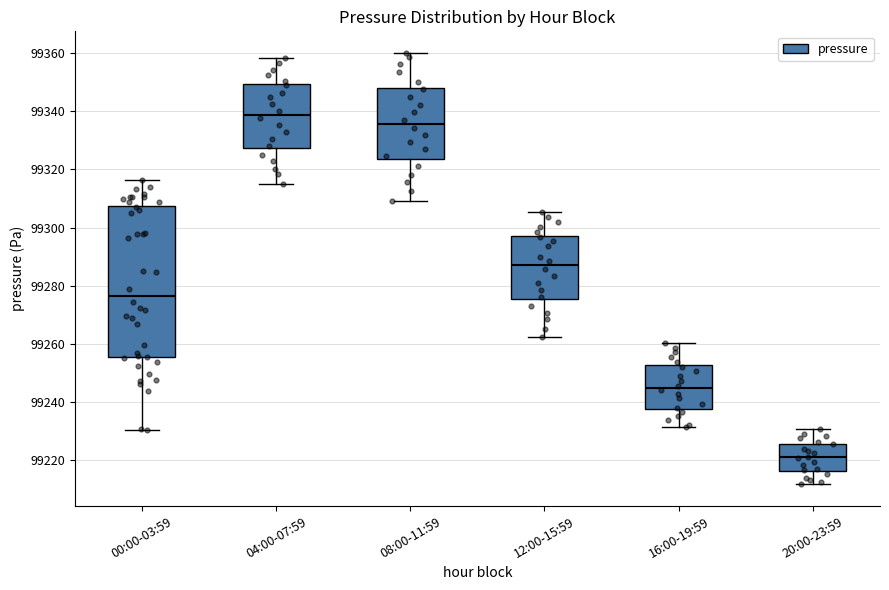

Reading left to right, transcribe this box plot: for each box, give where its median line is, the range the box spans, and where its two whiskers end, as read against the y-axis. The values are not printed on the chart, so give them approximately, as read against the axis.

00:00-03:59: median 99276, box 99256 to 99308, whiskers 99230 to 99316
04:00-07:59: median 99338, box 99328 to 99350, whiskers 99316 to 99358
08:00-11:59: median 99336, box 99324 to 99348, whiskers 99310 to 99360
12:00-15:59: median 99288, box 99276 to 99298, whiskers 99262 to 99306
16:00-19:59: median 99244, box 99238 to 99252, whiskers 99232 to 99260
20:00-23:59: median 99222, box 99216 to 99226, whiskers 99212 to 99230